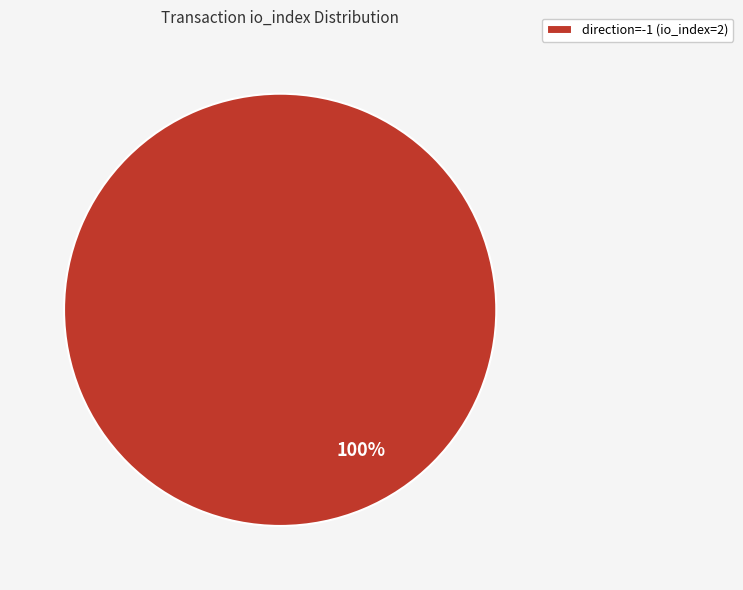

Is it true that direction=-1 (io_index=2) is 100% of the pie?

True